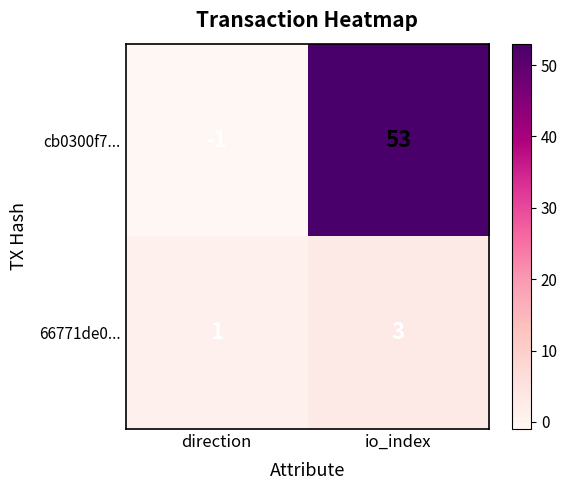

Reading left to right, extract all data points from this chart.

cb0300f7...: direction=-1	io_index=53
66771de0...: direction=1	io_index=3